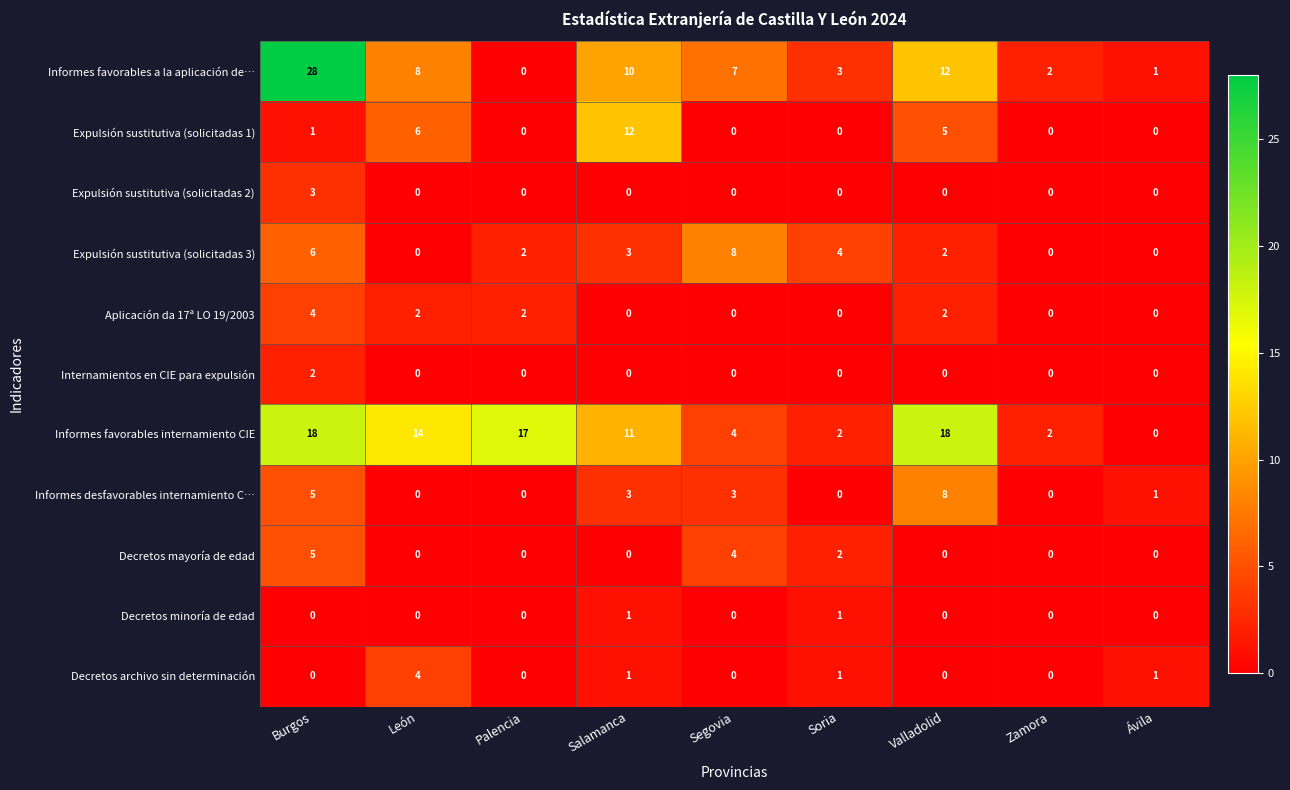

True or false: Decretos archivo sin determinación has a value of 2 at Zamora.

False